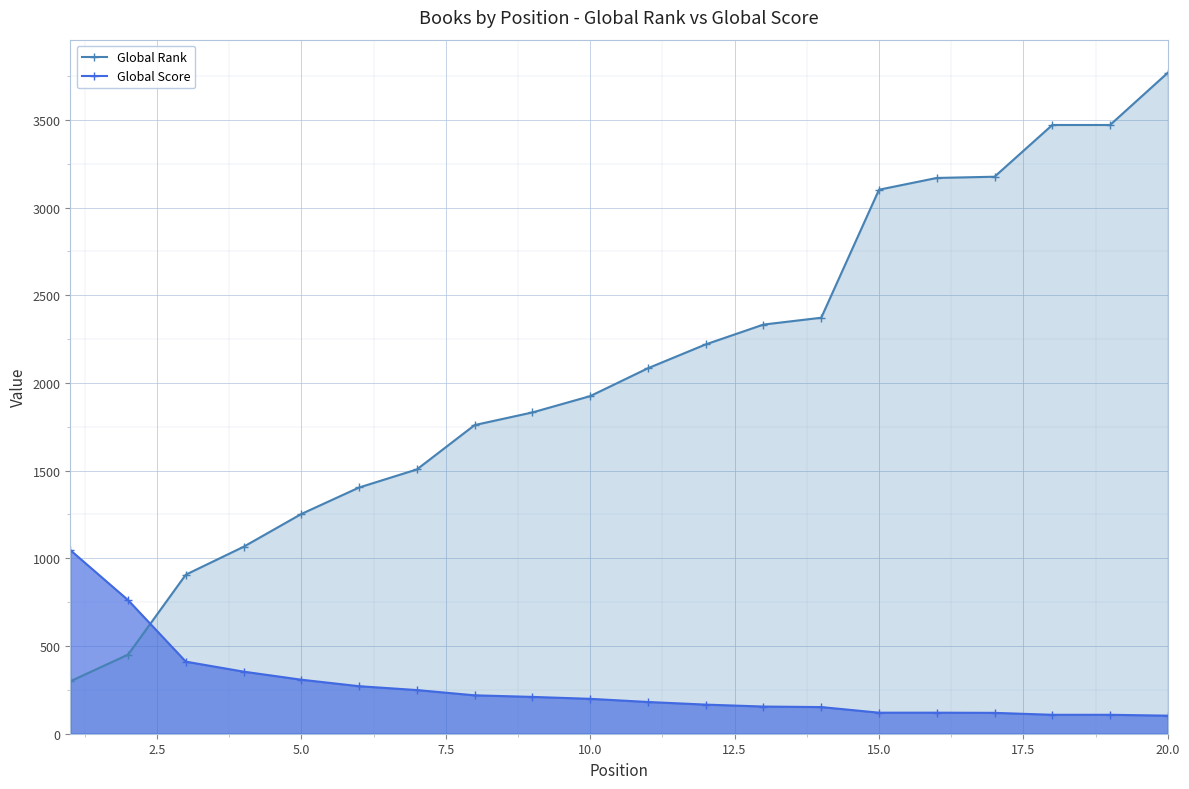

What is the maximum value for Global Rank?

3769